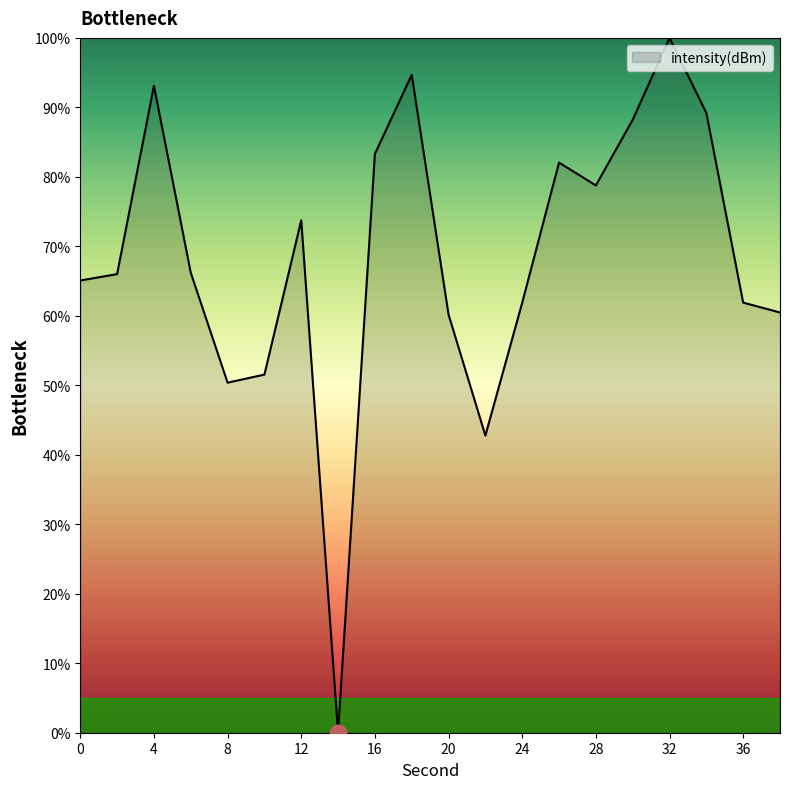

What is the difference between the maximum and minimum values?

100.0